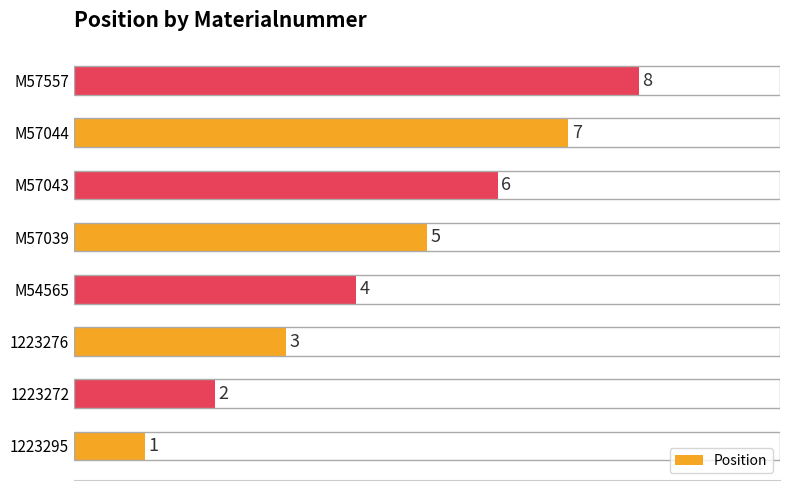

Rank the categories by value from lowest to highest.

1223295, 1223272, 1223276, M54565, M57039, M57043, M57044, M57557